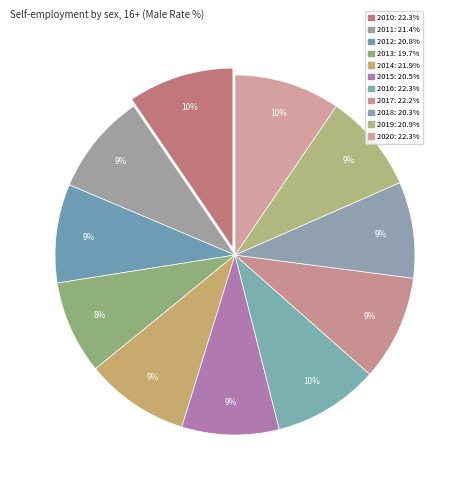

How many slices are in this pie chart?

11